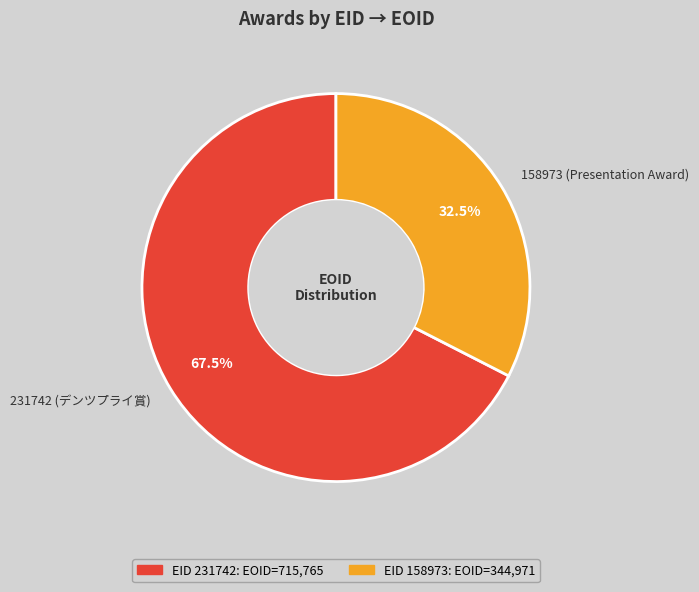

How much of the chart is everything except 158973?

67.5%